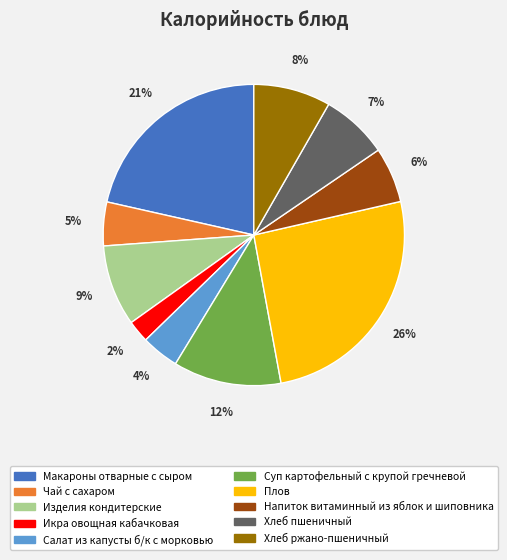

Is Чай с сахаром the majority of the pie?

No